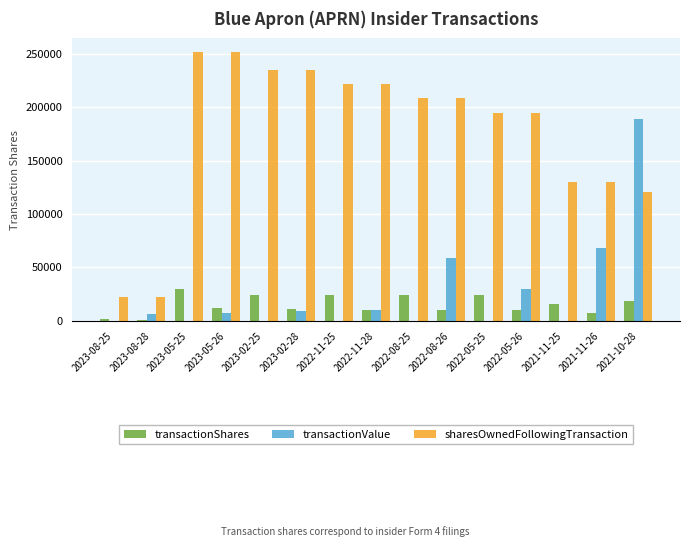

What is the greatest value displayed?

252009